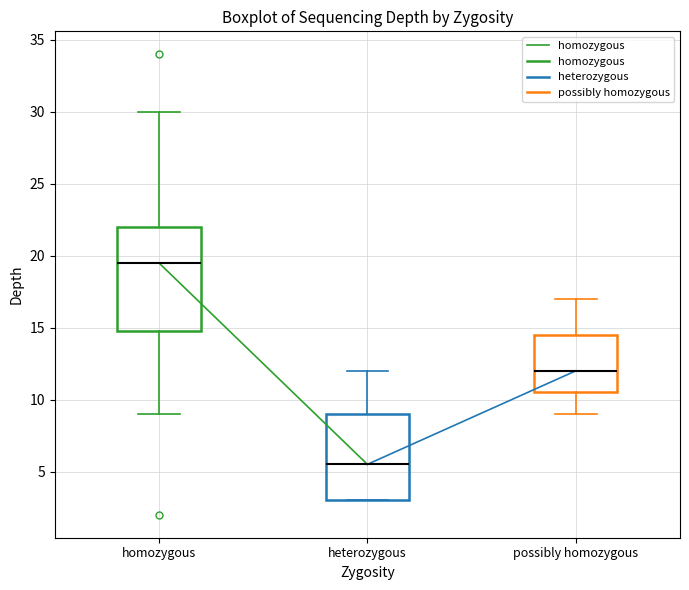

Which box has the highest median line?

homozygous